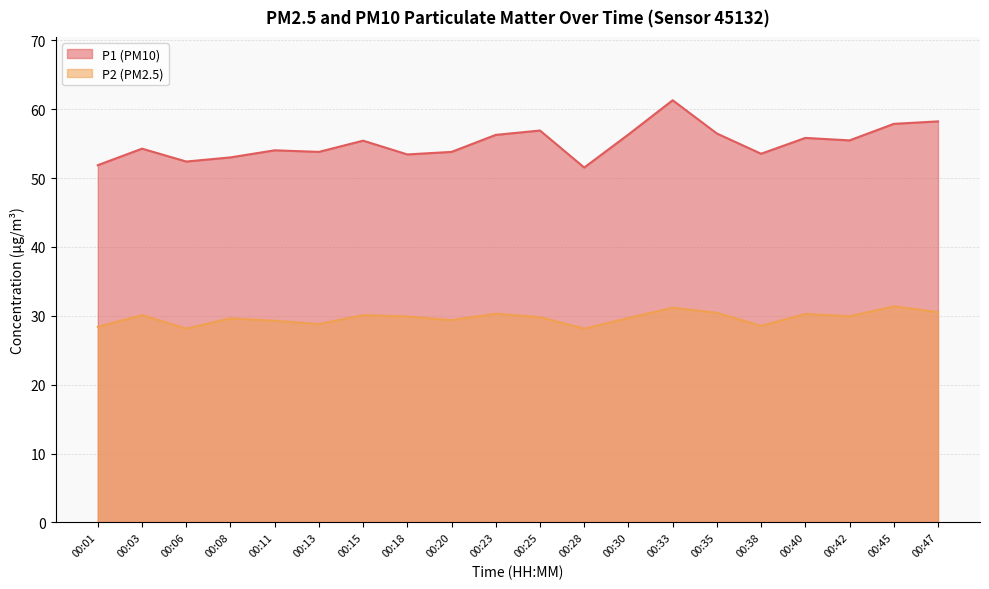

At which category does the chart reach its minimum across all series?

00:06